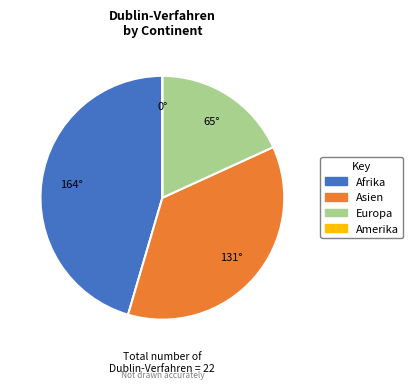

What is the ratio of the value at Asien to the value at Afrika?

0.8